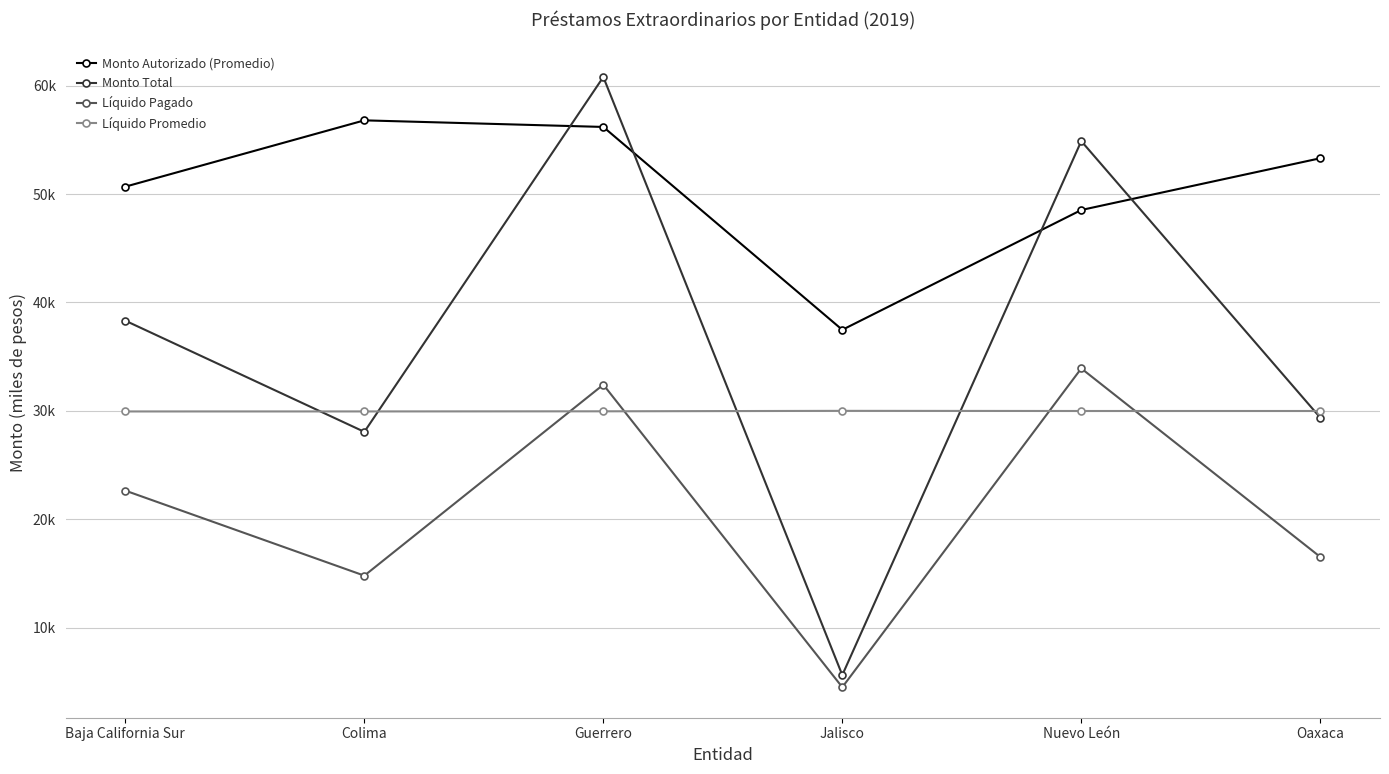

Does the chart display data point markers on the line(s)?

Yes